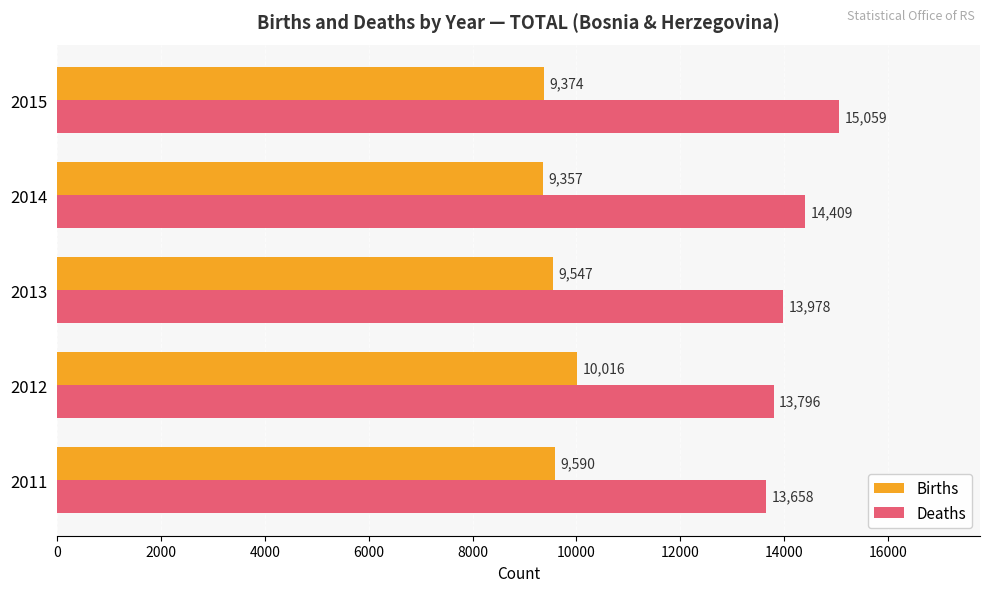

Is the value of Deaths at 2015 greater than the value of Births at 2015?

Yes